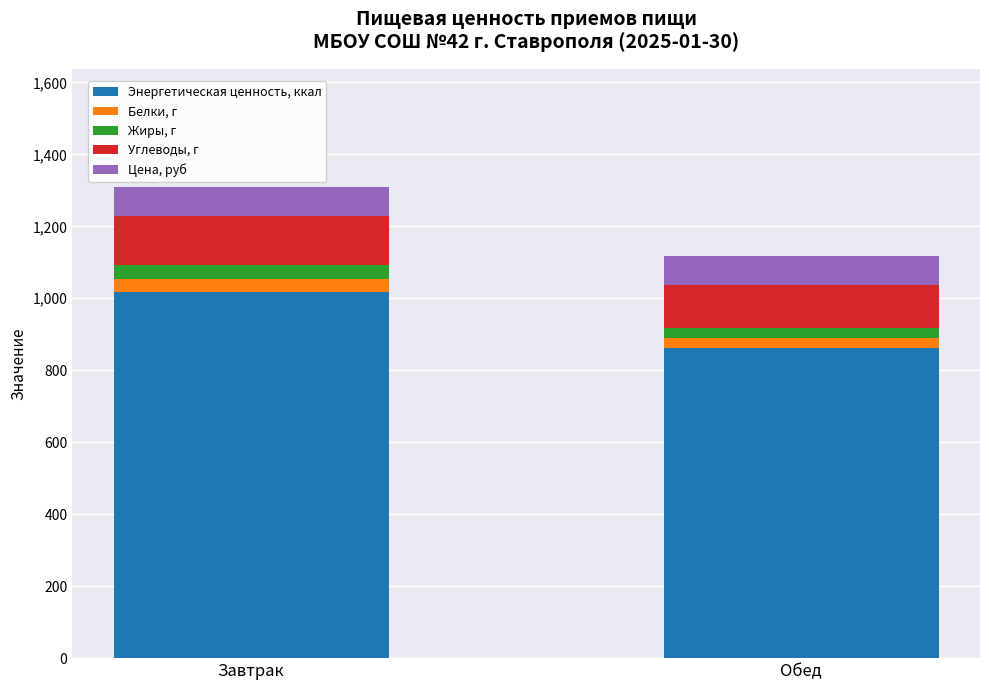

Rank the categories by Энергетическая ценность, ккал value from highest to lowest.

Завтрак, Обед